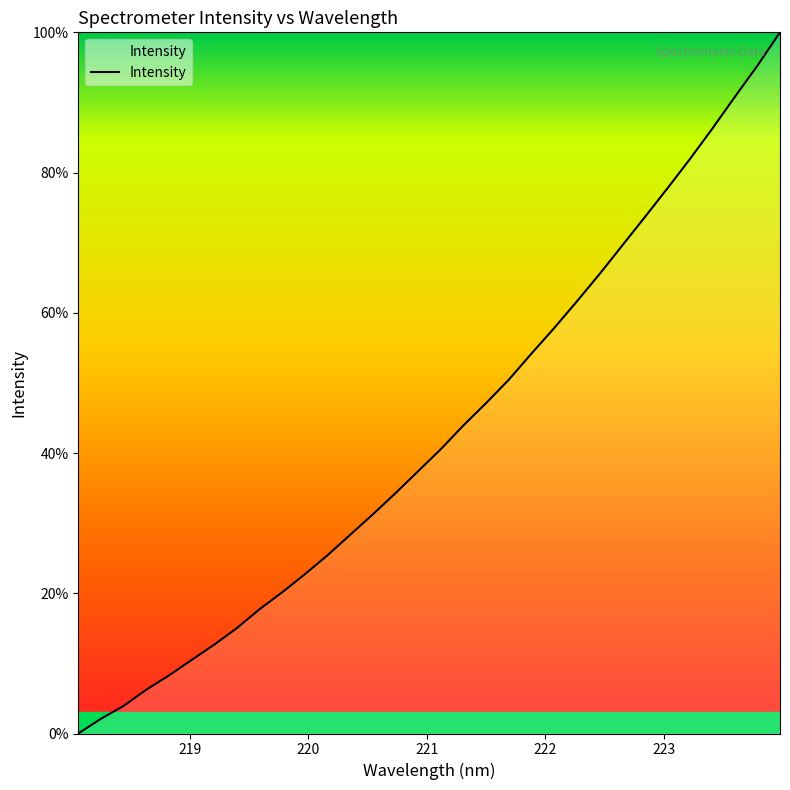

What is the difference between the maximum and minimum values?

100.0